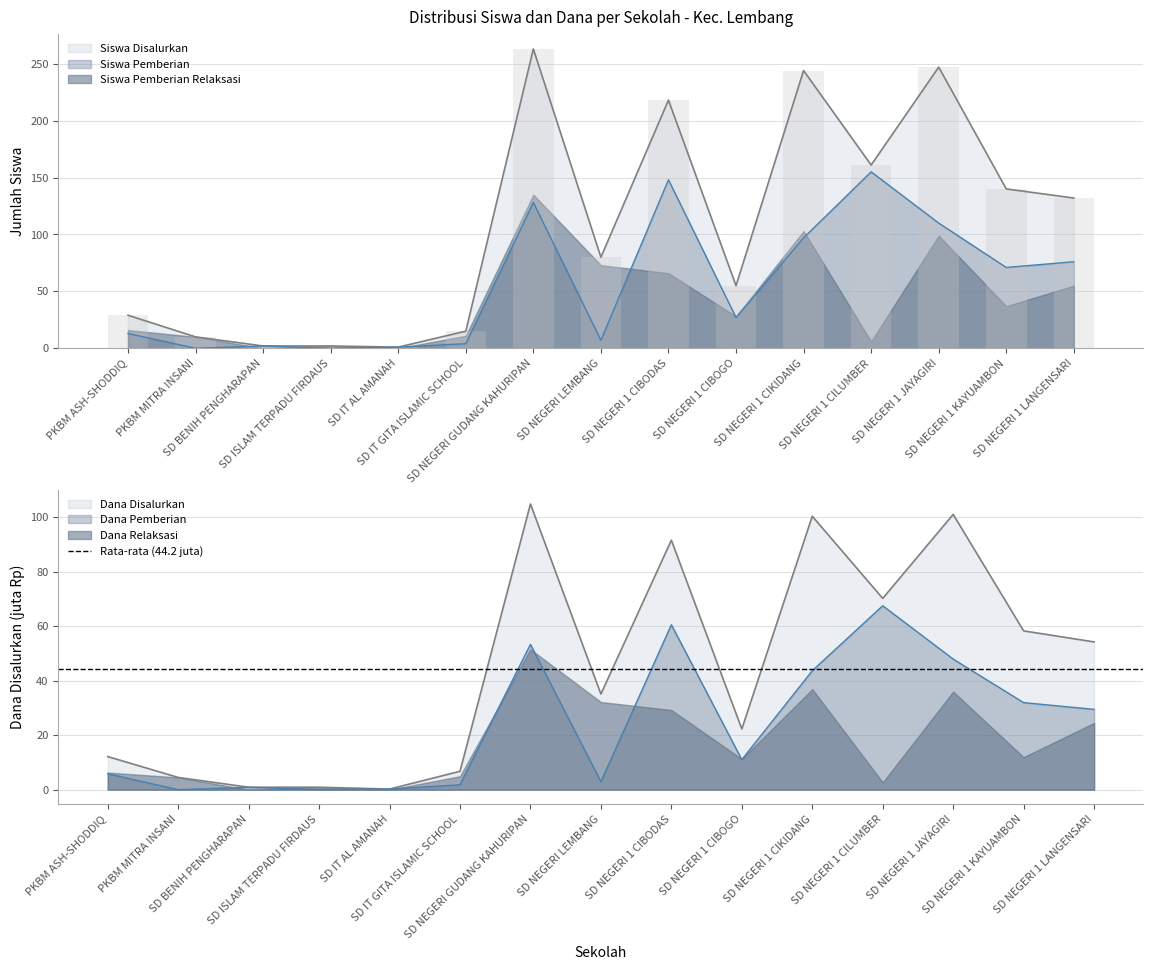

List the labels in order of Siswa Disalurkan value, largest first.

SD NEGERI GUDANG KAHURIPAN, SD NEGERI 1 JAYAGIRI, SD NEGERI 1 CIKIDANG, SD NEGERI 1 CIBODAS, SD NEGERI 1 CILUMBER, SD NEGERI 1 KAYUAMBON, SD NEGERI 1 LANGENSARI, SD NEGERI LEMBANG, SD NEGERI 1 CIBOGO, PKBM ASH-SHODDIQ, SD IT GITA ISLAMIC SCHOOL, PKBM MITRA INSANI, SD BENIH PENGHARAPAN, SD ISLAM TERPADU FIRDAUS, SD IT AL AMANAH